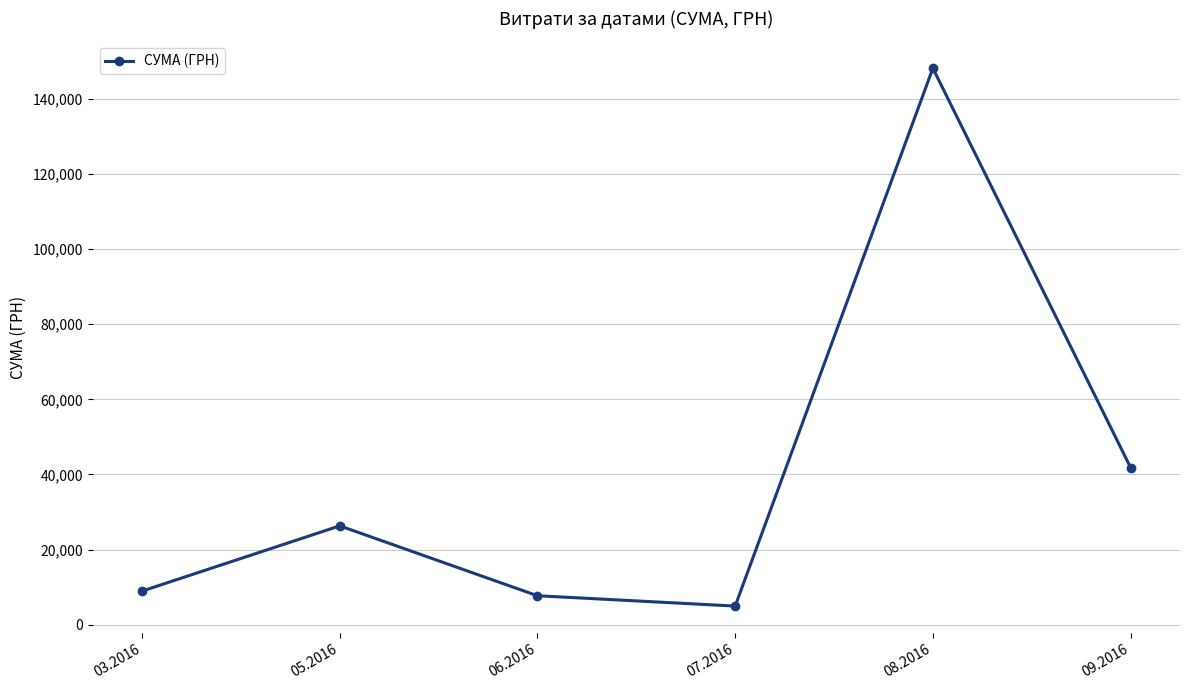

What is the difference between the second highest and minimum values?

36870.9